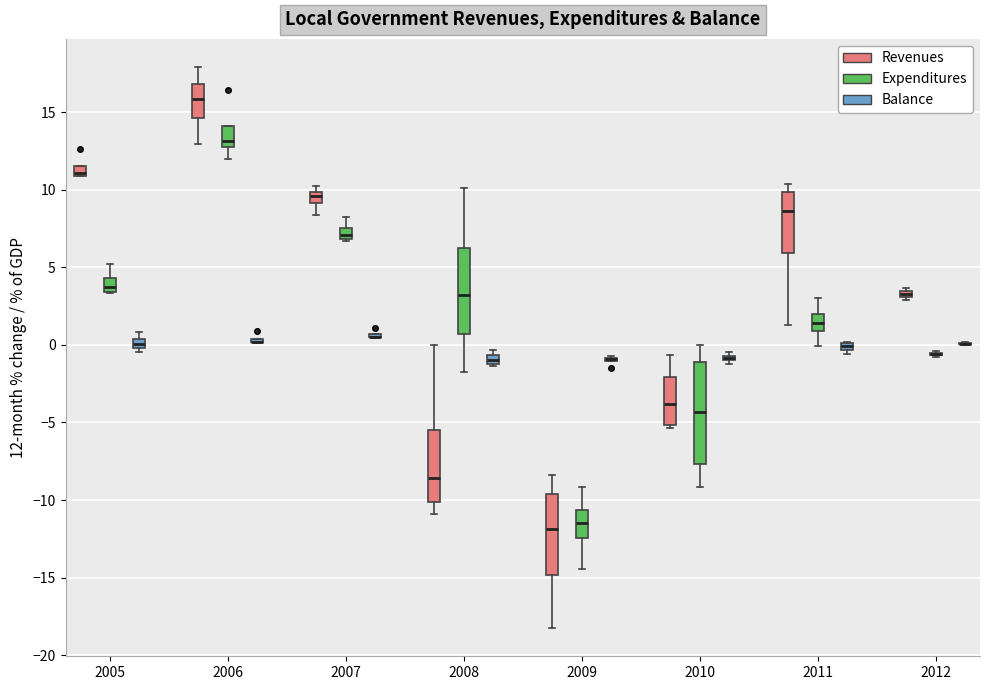

Where is the lower edge of the box for 2006 (Expenditures) on the y-axis? The values are not printed on the chart, so give them approximately, as read against the axis.

13.0